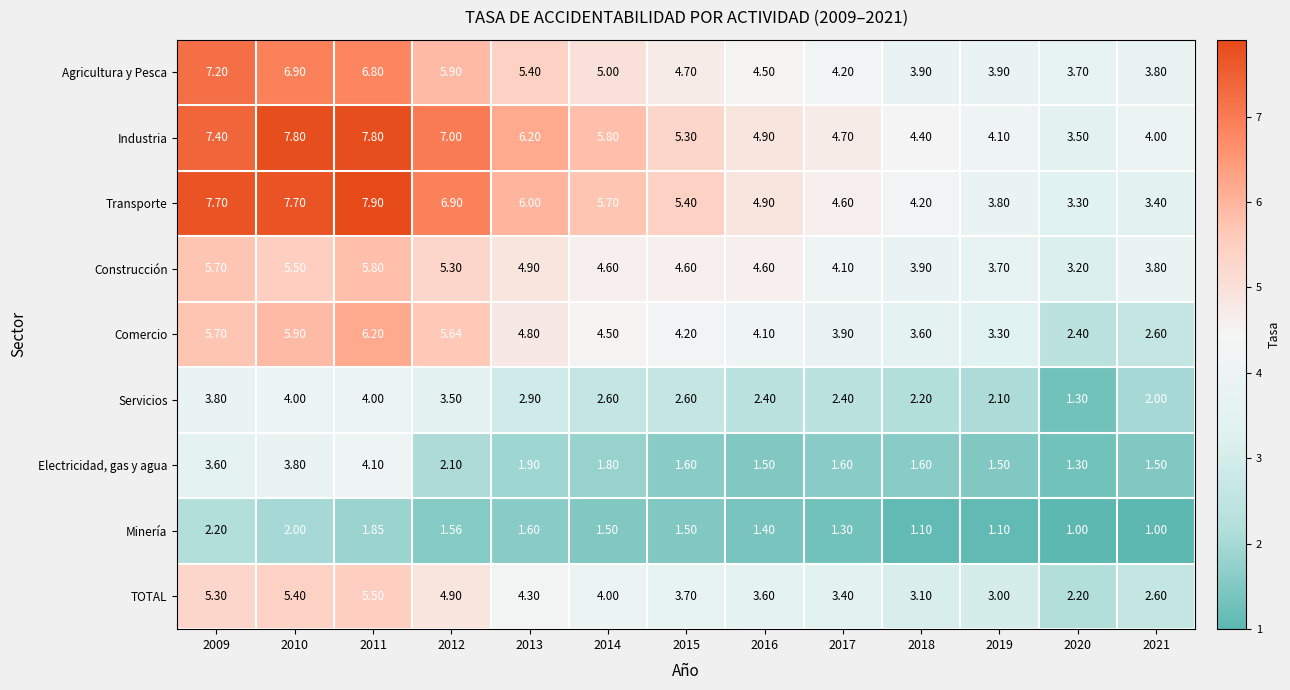

Which series has the widest spread of values?

Transporte